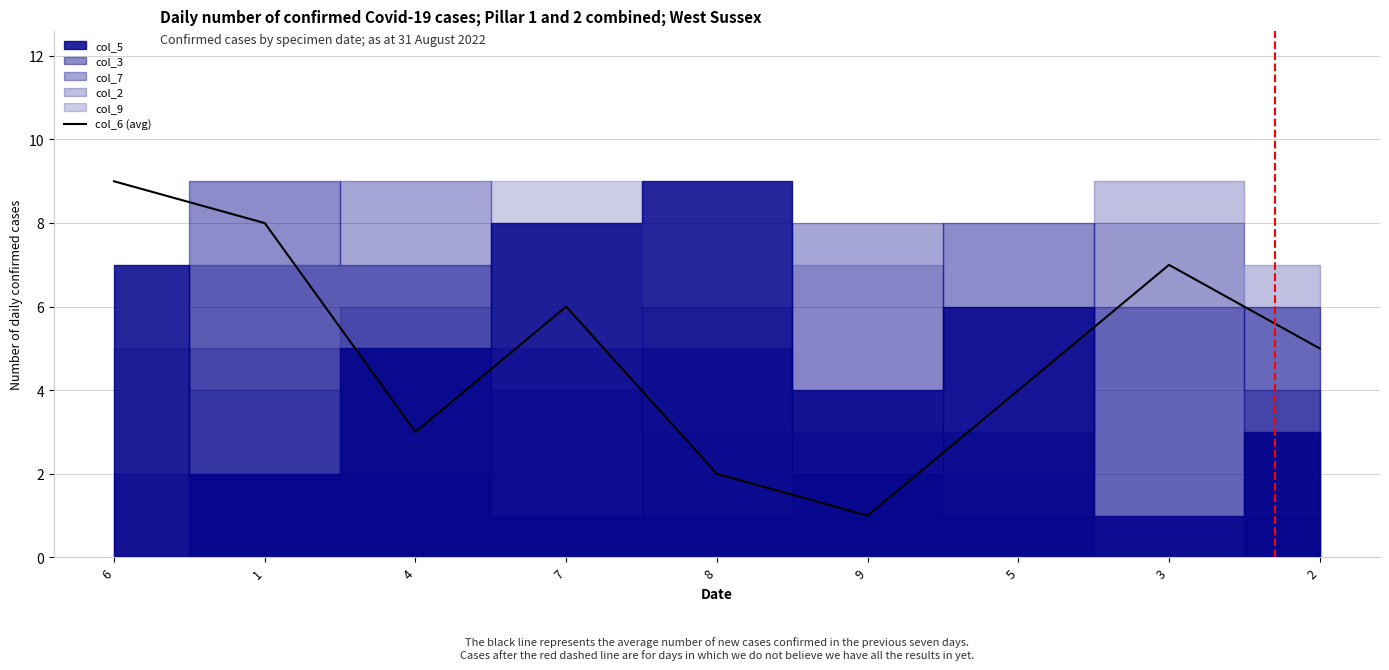

Which category has the highest value across all series?

6